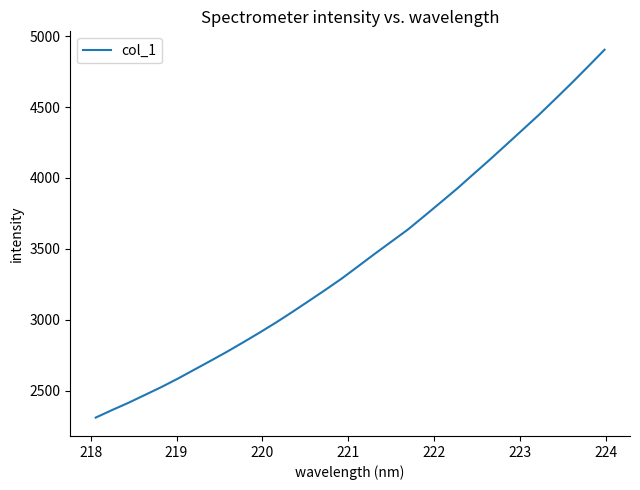

What is the difference between the maximum and minimum values?

2592.7